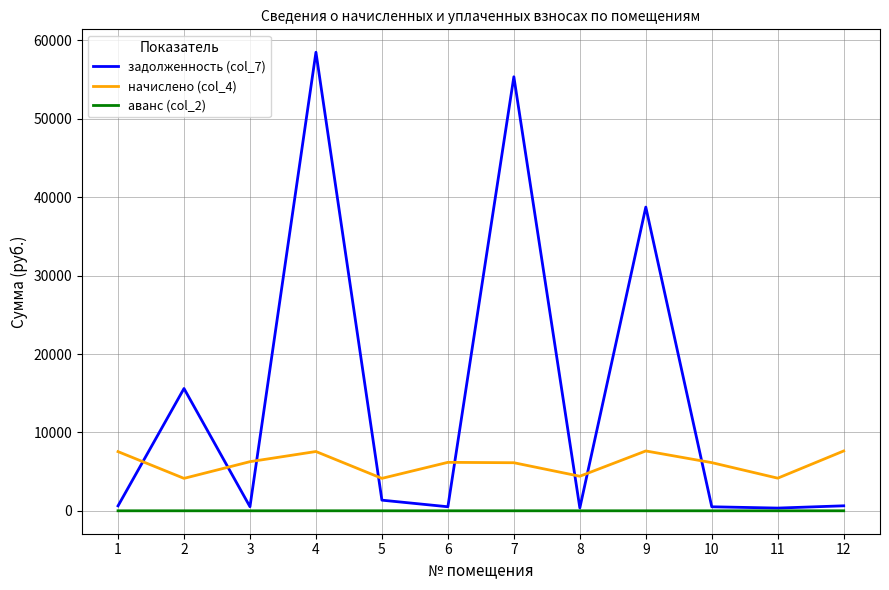

Is this an area chart (filled region under the line)?

No